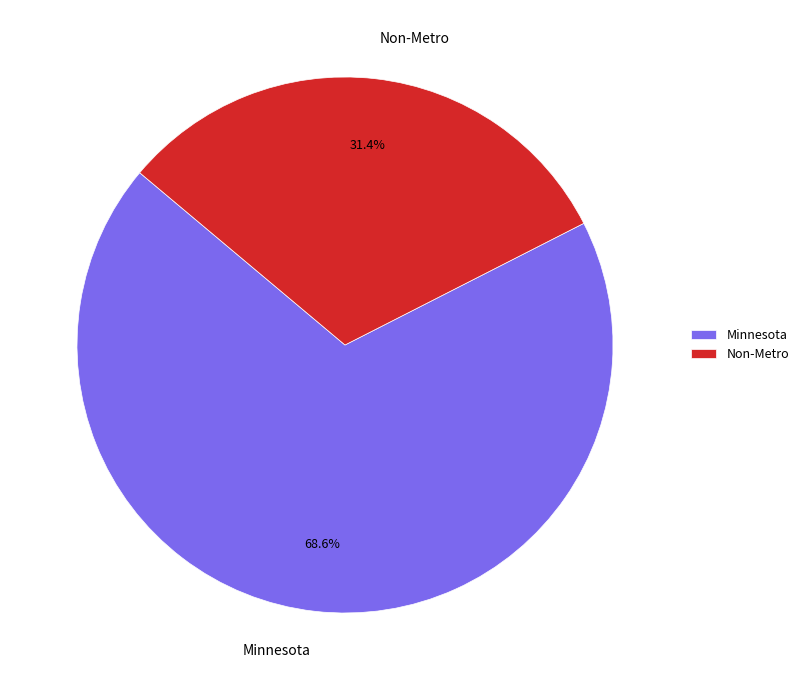

Approximately how many times larger is the value at Minnesota compared to Non-Metro?

2.2